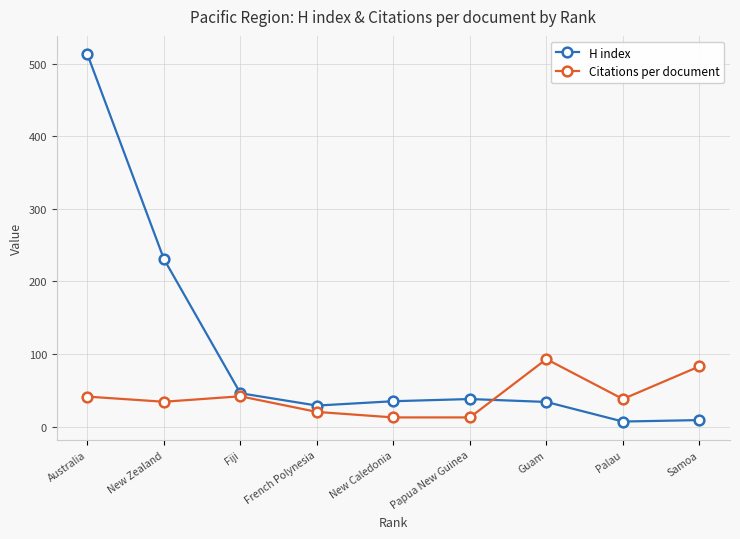

Rank the series by their maximum value, from highest to lowest.

H index, Citations per document